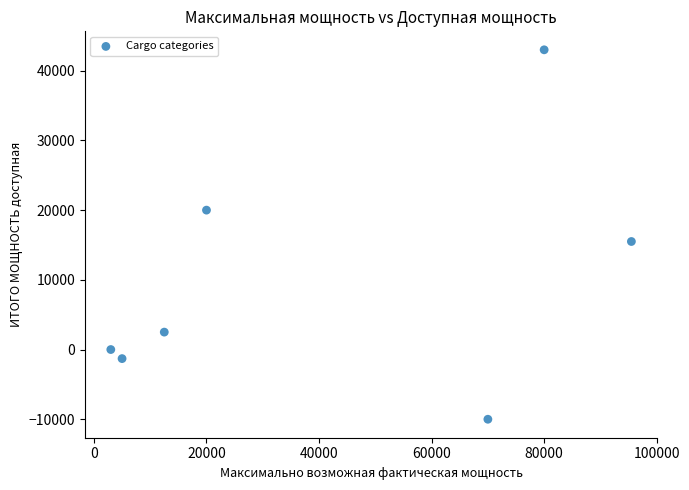

What Y value in the scatter plot is closest to 16500?

15500